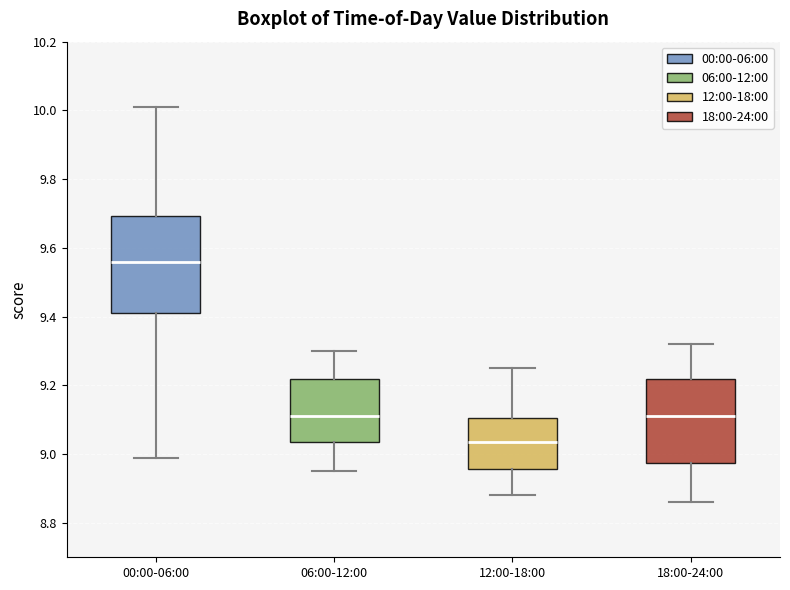

Comparing the boxes themselves (not the whiskers), which one is the tallest?

00:00-06:00